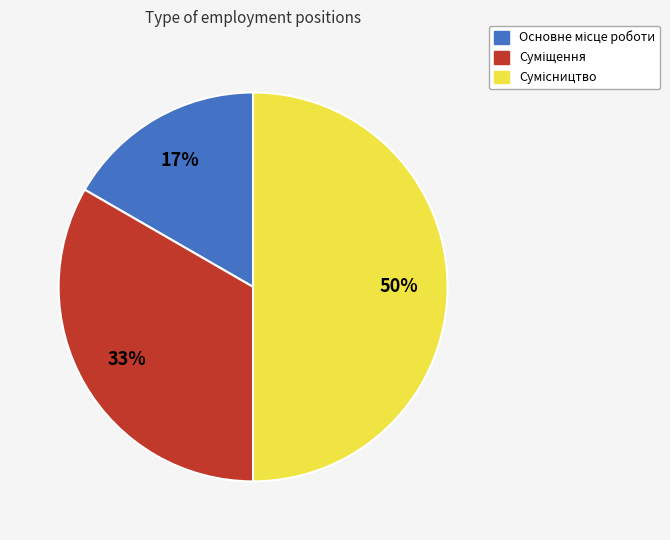

To the nearest percent, what is the average slice percentage?

33%